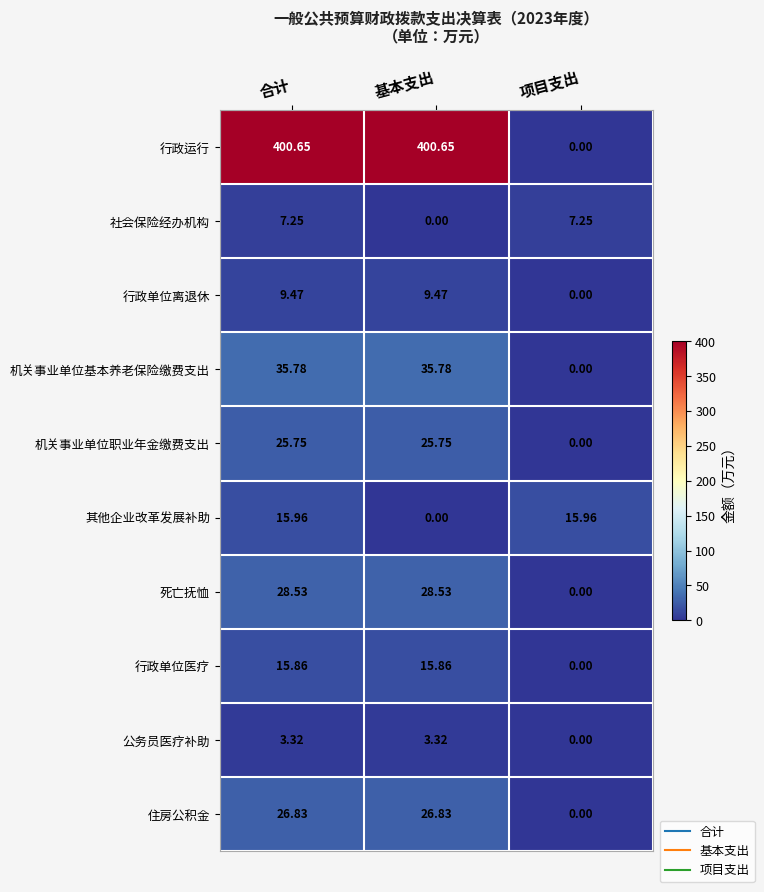

At which category is the sum across all series the highest?

合计